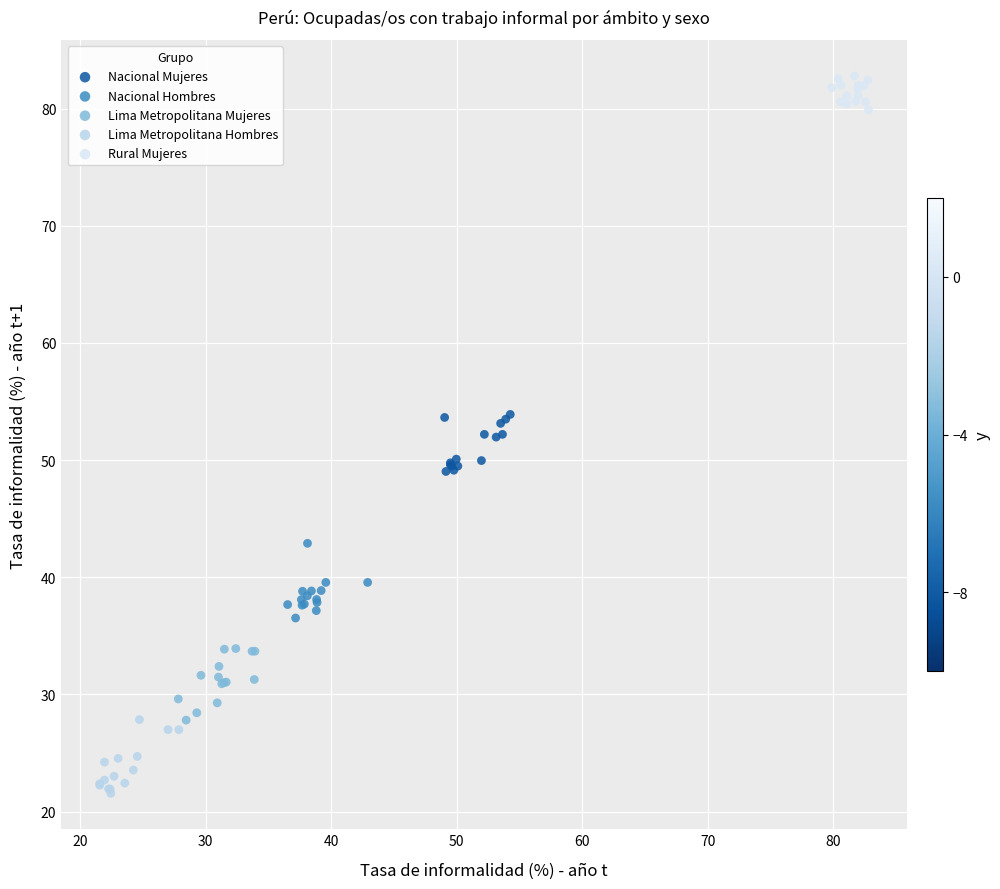

What are all the series names shown in the legend?

Nacional Mujeres, Nacional Hombres, Lima Metropolitana Mujeres, Lima Metropolitana Hombres, Rural Mujeres